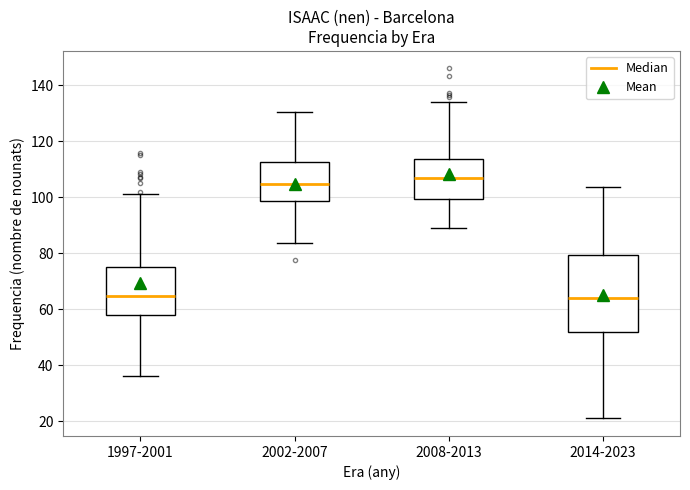

Comparing the boxes themselves (not the whiskers), which one is the tallest?

2014-2023